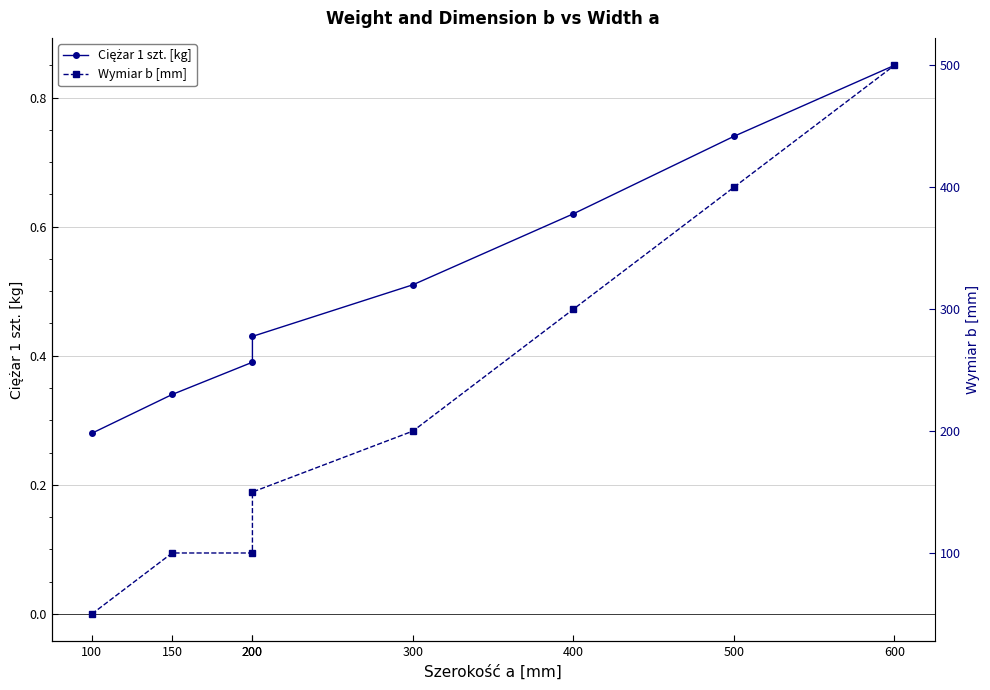

Reading left to right, what are all the values shown in this chart?

Ciężar 1 szt. [kg]: 100=0.3	150=0.3	200=0.4	200=0.4	300=0.5	400=0.6	500=0.7	600=0.8
Wymiar b [mm]: 100=50.0	150=100.0	200=100.0	200=150.0	300=200.0	400=300.0	500=400.0	600=500.0